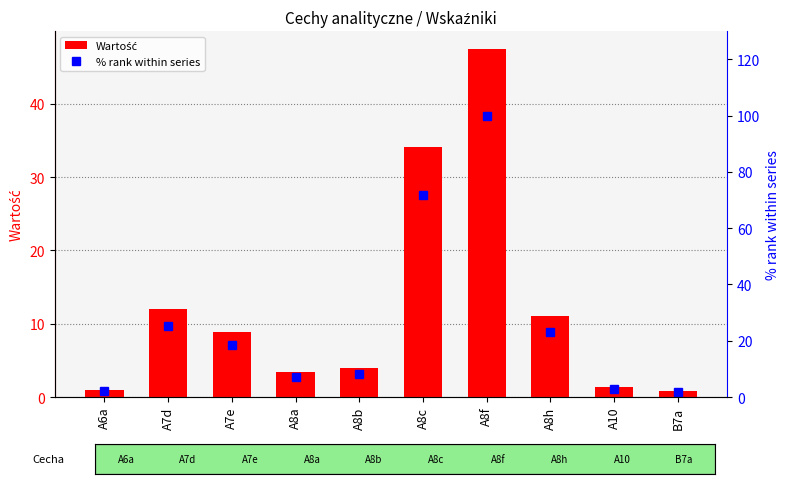

Reading left to right, list all the values displayed in this chart.

Wartość: 1.0	12.0	8.8	3.4	3.9	34.2	47.5	11.0	1.4	0.9
% rank within series: 2.1	25.2	18.6	7.1	8.3	71.9	100.0	23.1	2.9	1.8